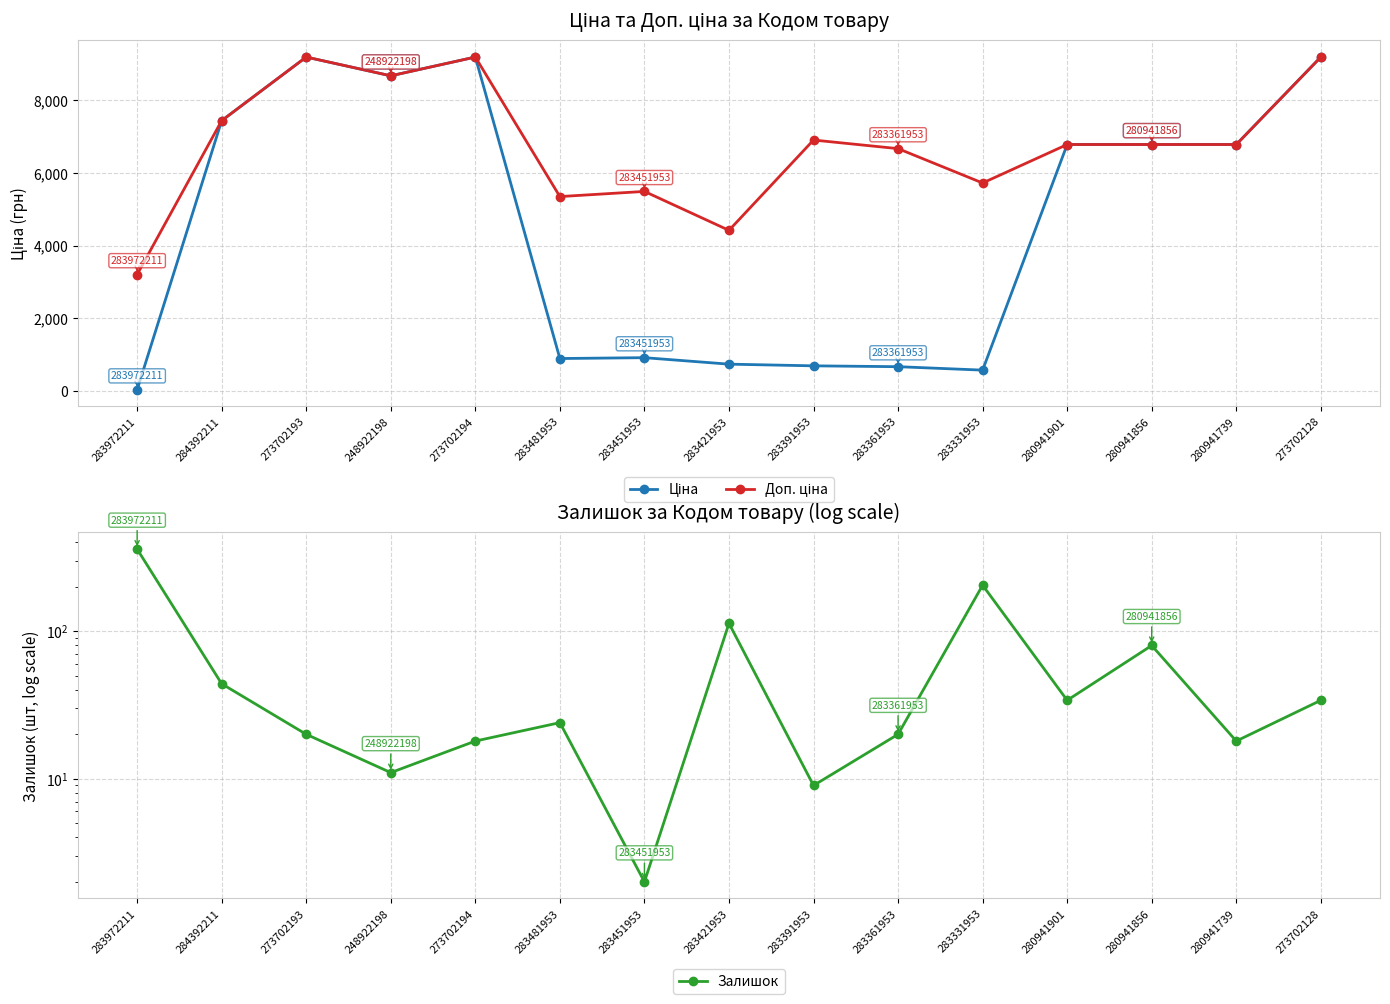

How many values in the Ціна series are below 6787?

7